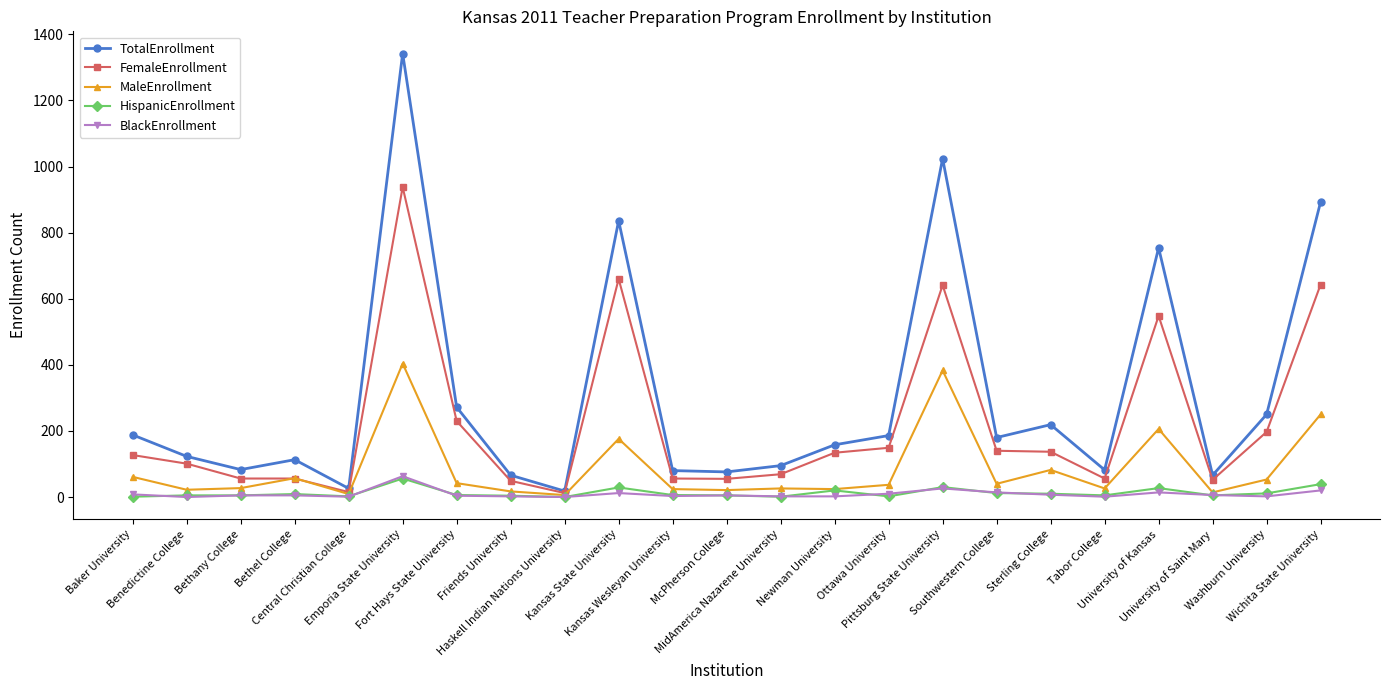

Which series has the largest range (max minus min)?

TotalEnrollment